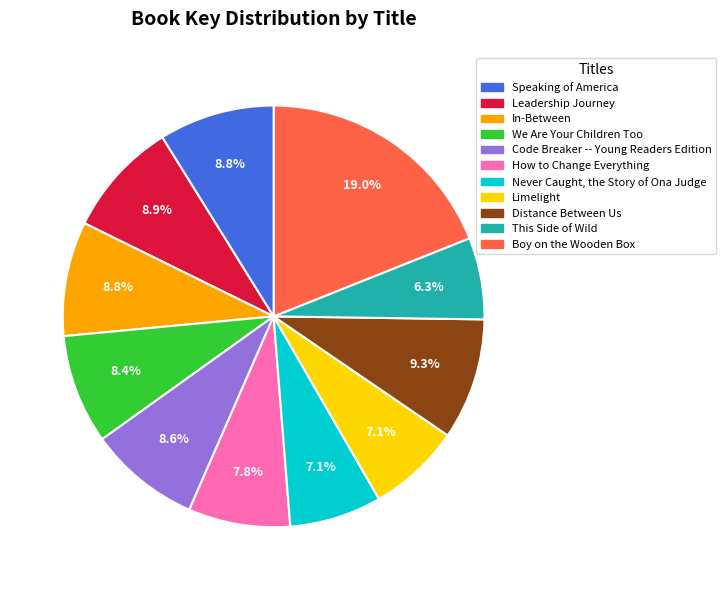

How many slices are in this pie chart?

11